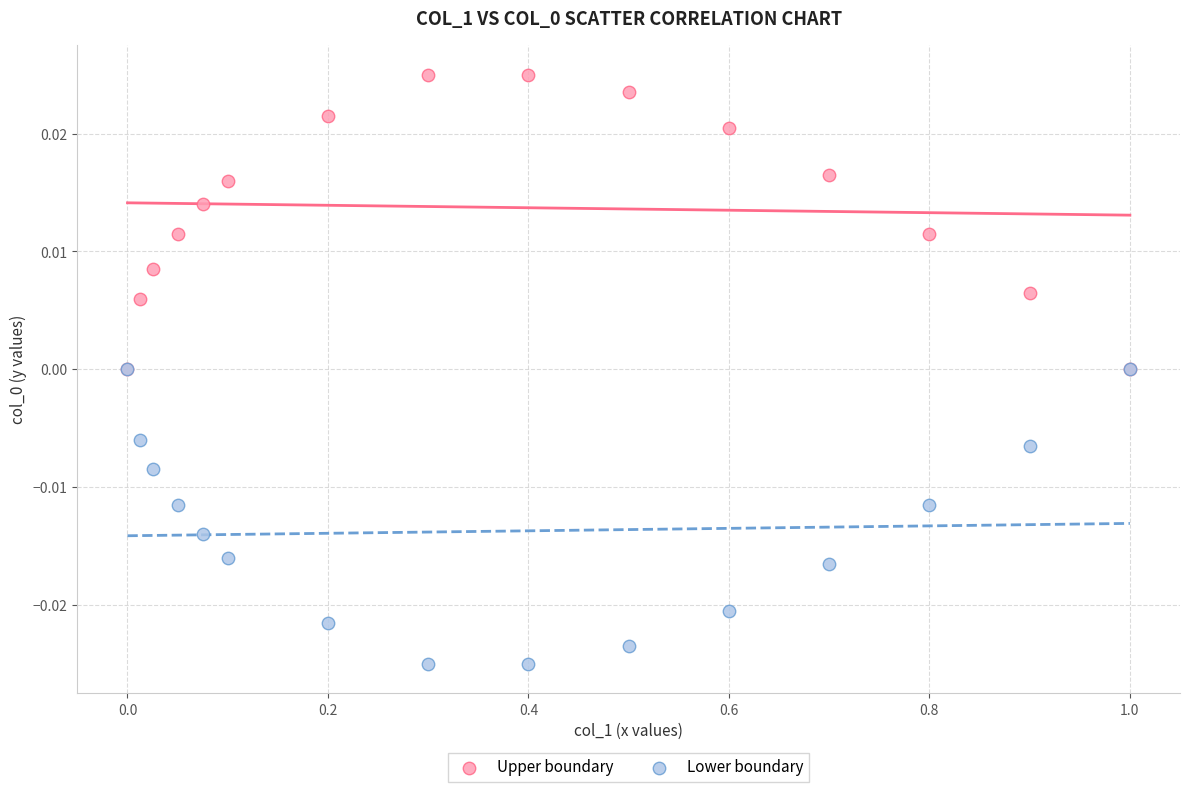

What are all the series names shown in the legend?

Upper boundary, Lower boundary